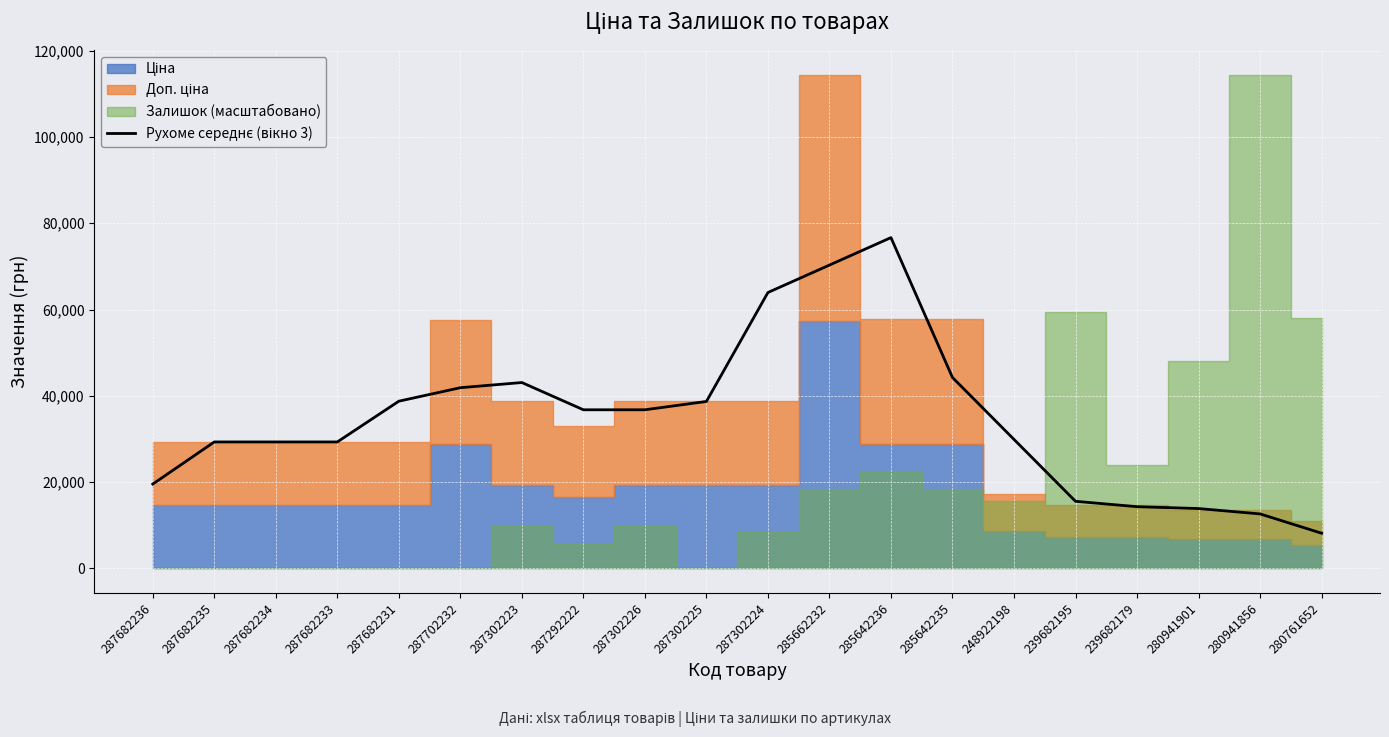

The chart shows a value of 29299.2 at 287682235. True or false?

True